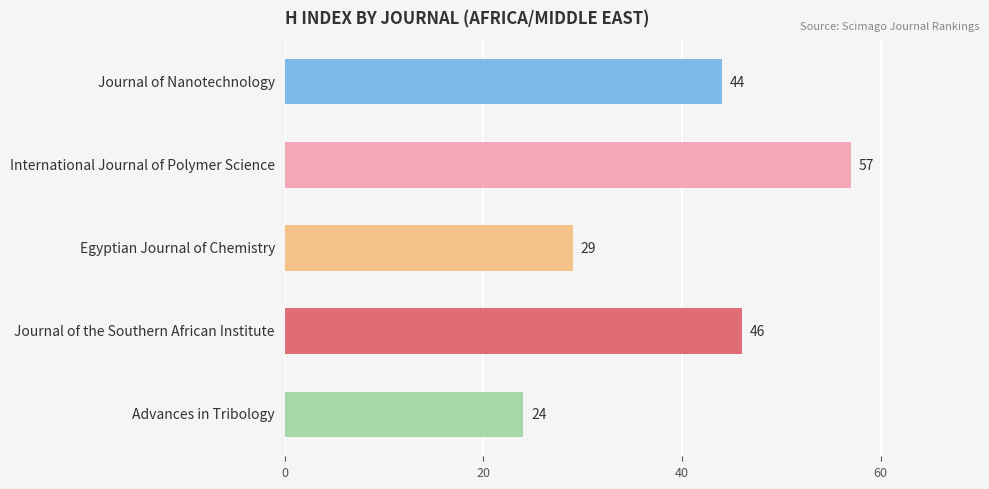

Reading top to bottom, what are all the values shown in this chart?

Journal of Nanotechnology=44	International Journal of Polymer Science=57	Egyptian Journal of Chemistry=29	Journal of the Southern African Institute=46	Advances in Tribology=24